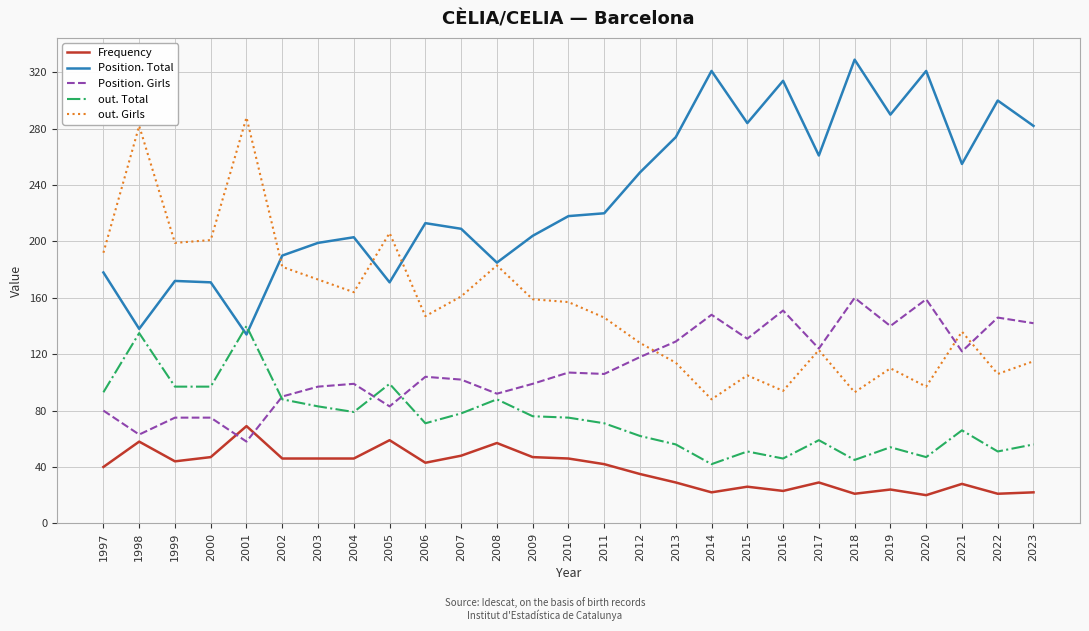

True or false: Frequency and out. Girls intersect in this chart.

False